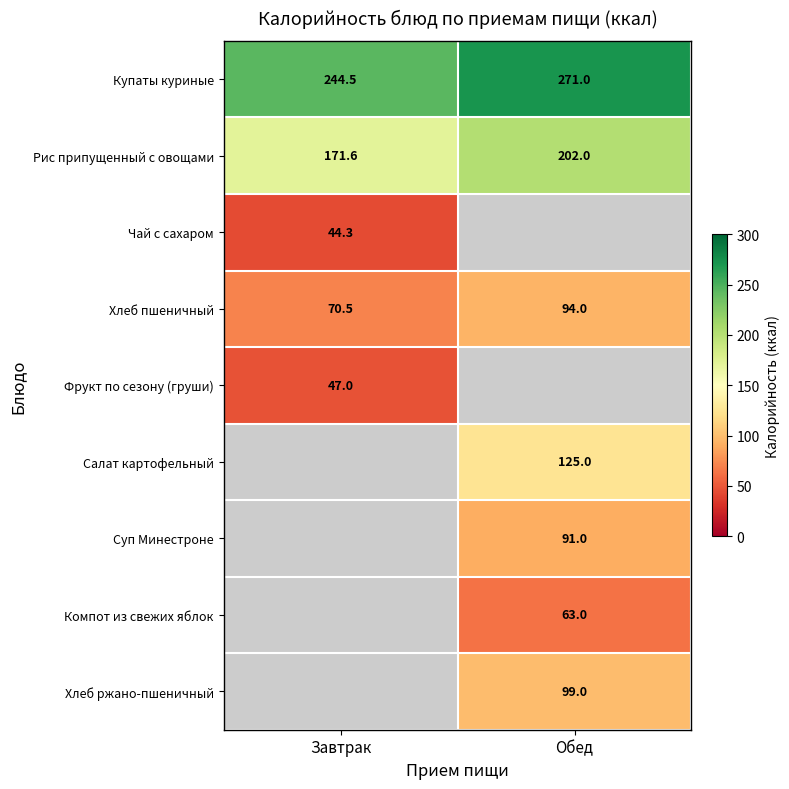

What is the difference between the Чай с сахаром values at Завтрак and Обед?

44.3